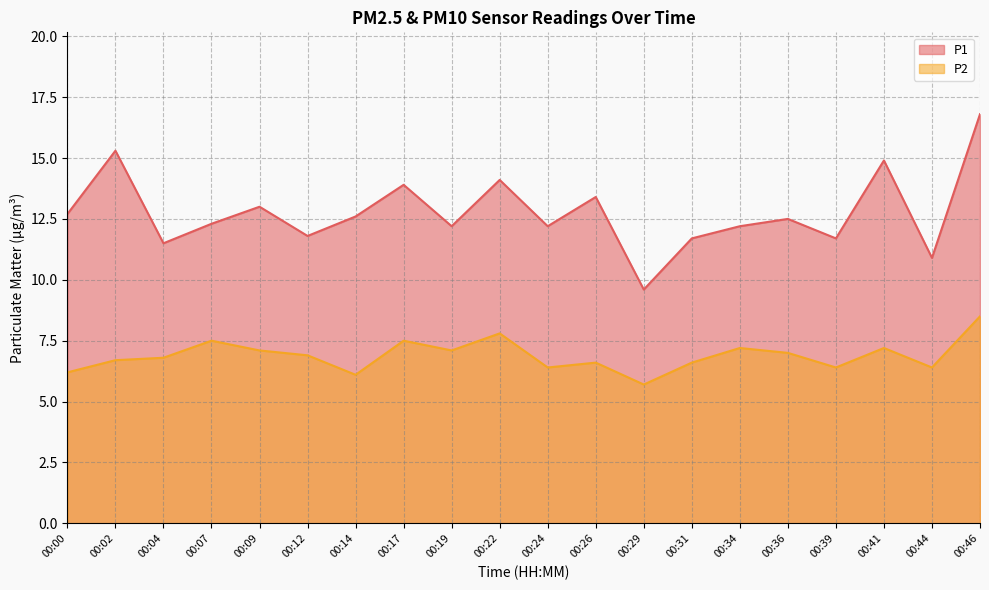

Reading right to left, what are all the values shown in this chart?

P1: 16.8	10.9	14.9	11.7	12.5	12.2	11.7	9.6	13.4	12.2	14.1	12.2	13.9	12.6	11.8	13.0	12.3	11.5	15.3	12.7
P2: 8.5	6.4	7.2	6.4	7.0	7.2	6.6	5.7	6.6	6.4	7.8	7.1	7.5	6.1	6.9	7.1	7.5	6.8	6.7	6.2